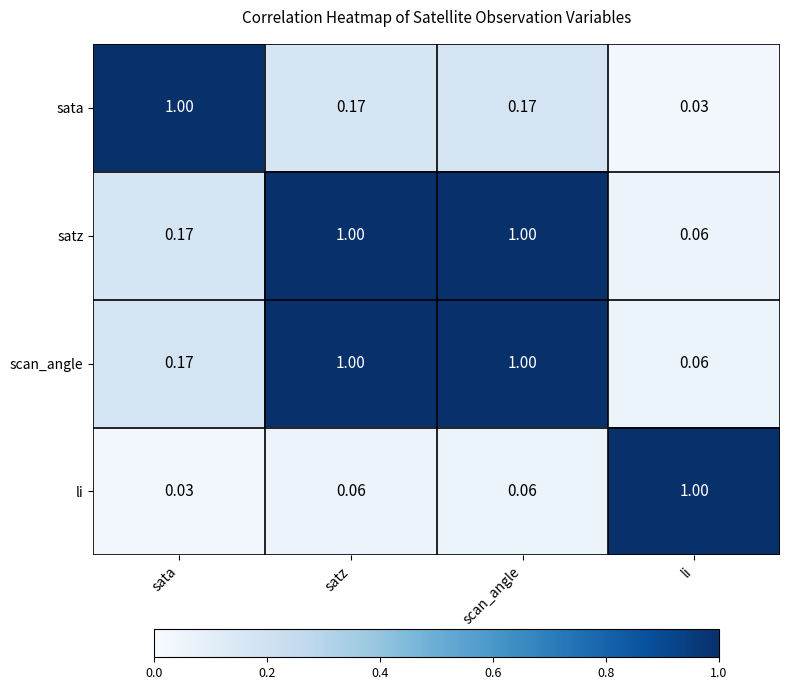

At which label does scan_angle reach its minimum?

li